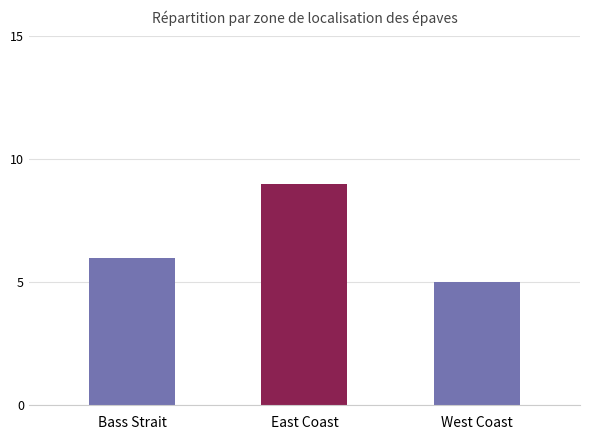

Reading right to left, what are all the values shown in this chart?

5	9	6